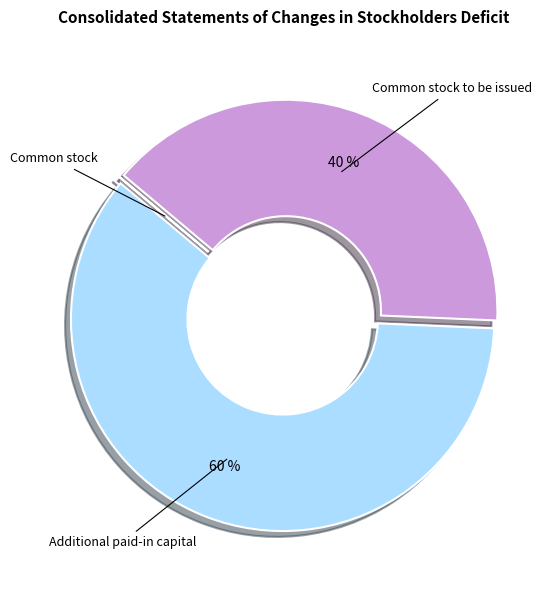

To the nearest percent, what percentage of the pie is Additional paid-in capital?

60%